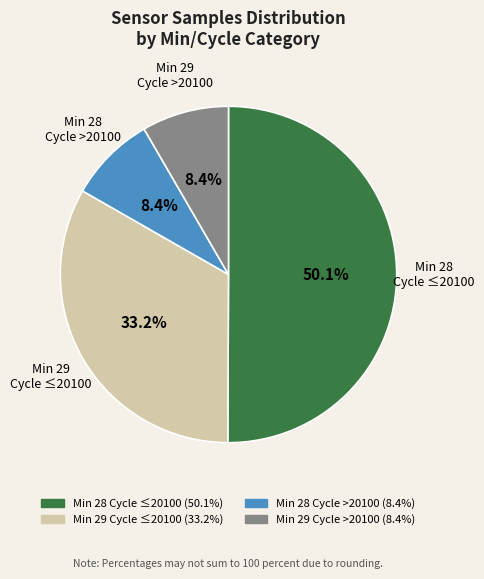

How many segments does this pie chart have?

4